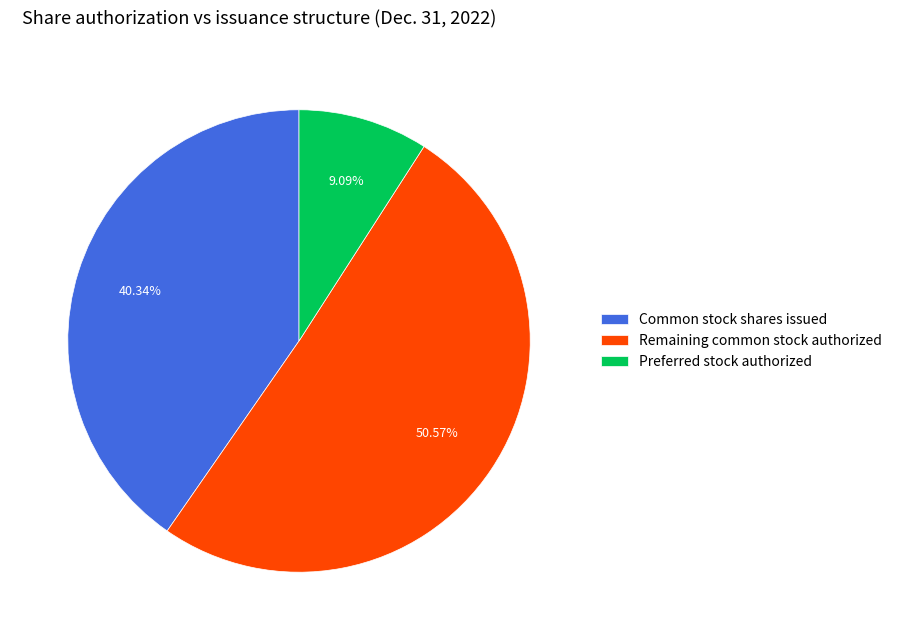

Which slice represents more than half of the pie?

Remaining common stock authorized